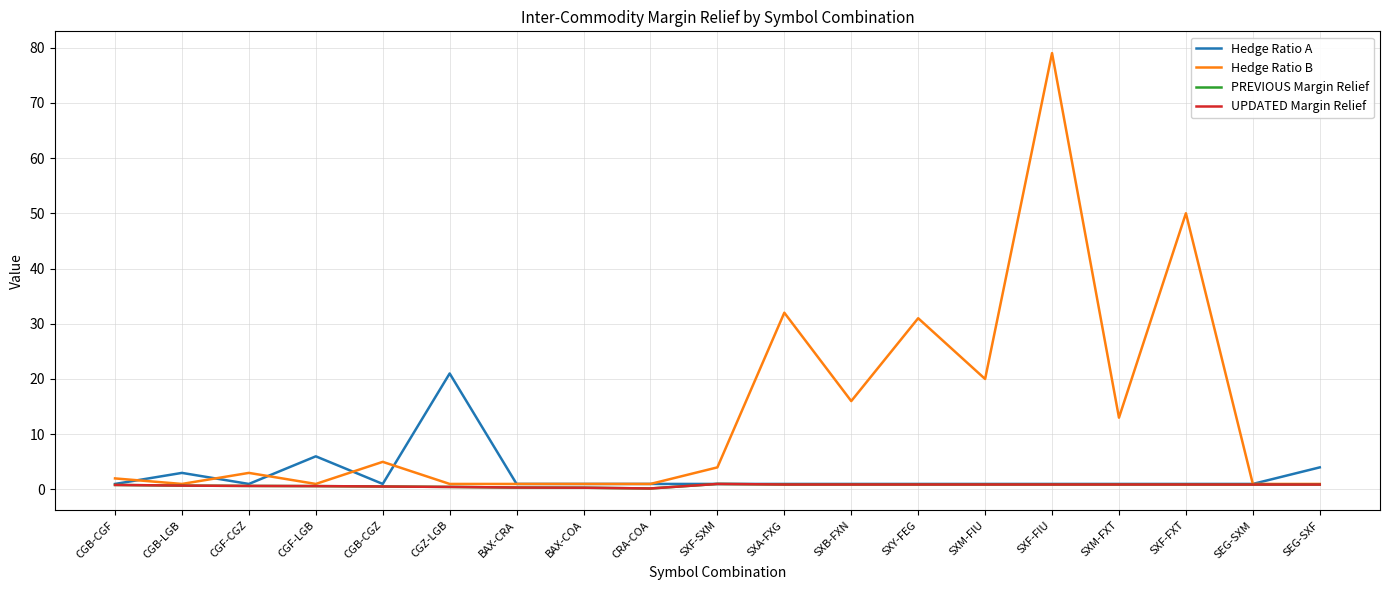

What is the difference between the highest and lowest values at SXY-FEG?

30.1